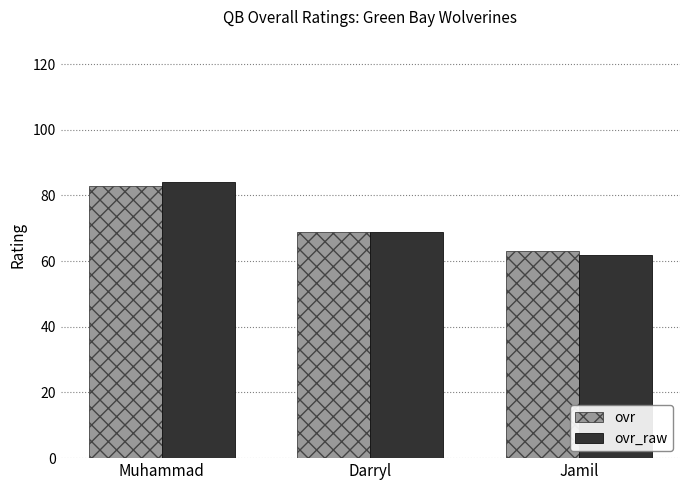

Rank the categories by ovr_raw value from lowest to highest.

Jamil, Darryl, Muhammad